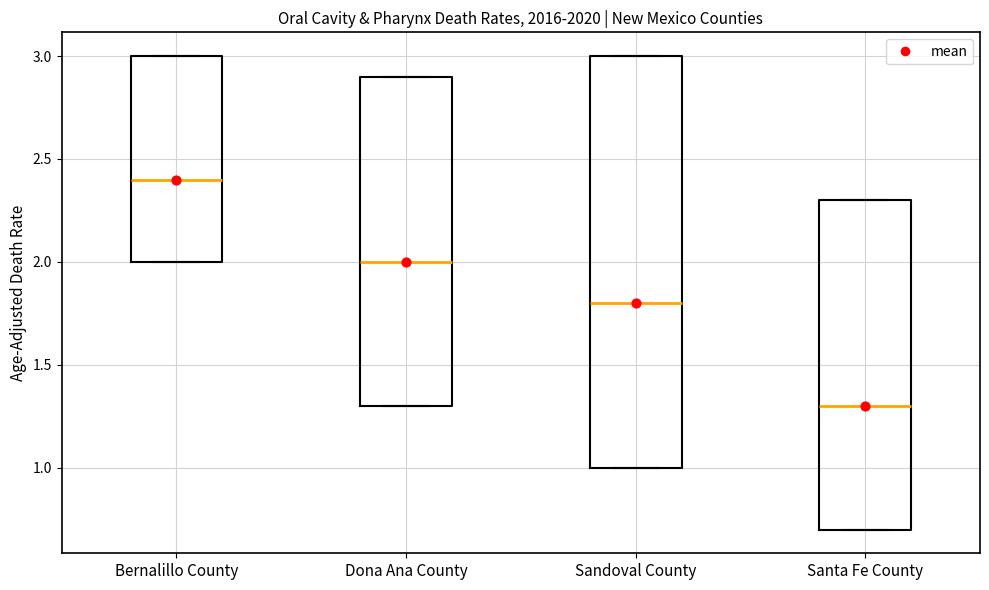

Comparing the boxes themselves (not the whiskers), which one is the tallest?

Sandoval County